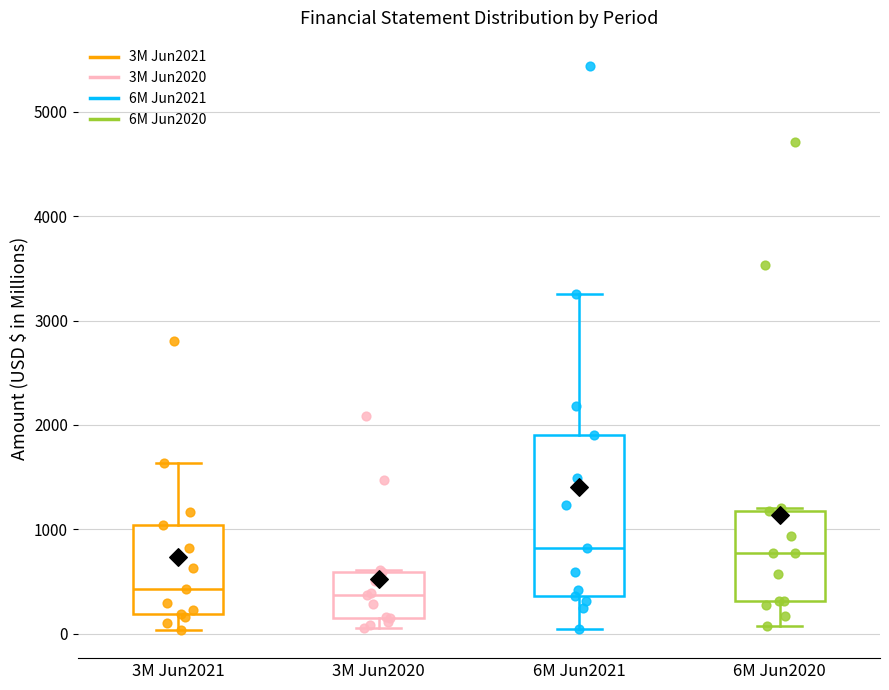

Reading left to right, transcribe this box plot: for each box, give where its median line is, the range the box spans, and where its two whiskers end, as read against the y-axis. The values are not printed on the chart, so give them approximately, as read against the axis.

3M Jun2021: median 400, box 200 to 1000, whiskers 0 to 1600
3M Jun2020: median 400, box 200 to 600, whiskers 0 to 600
6M Jun2021: median 800, box 400 to 1900, whiskers 0 to 3300
6M Jun2020: median 800, box 300 to 1200, whiskers 100 to 1200